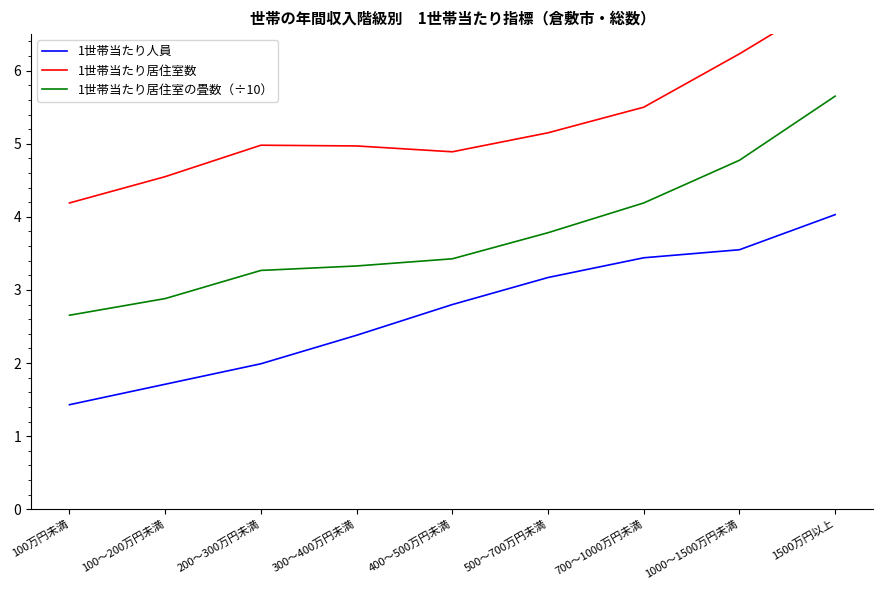

What is the value of the 1世帯当たり人員 point at the 6th from the left?

3.2